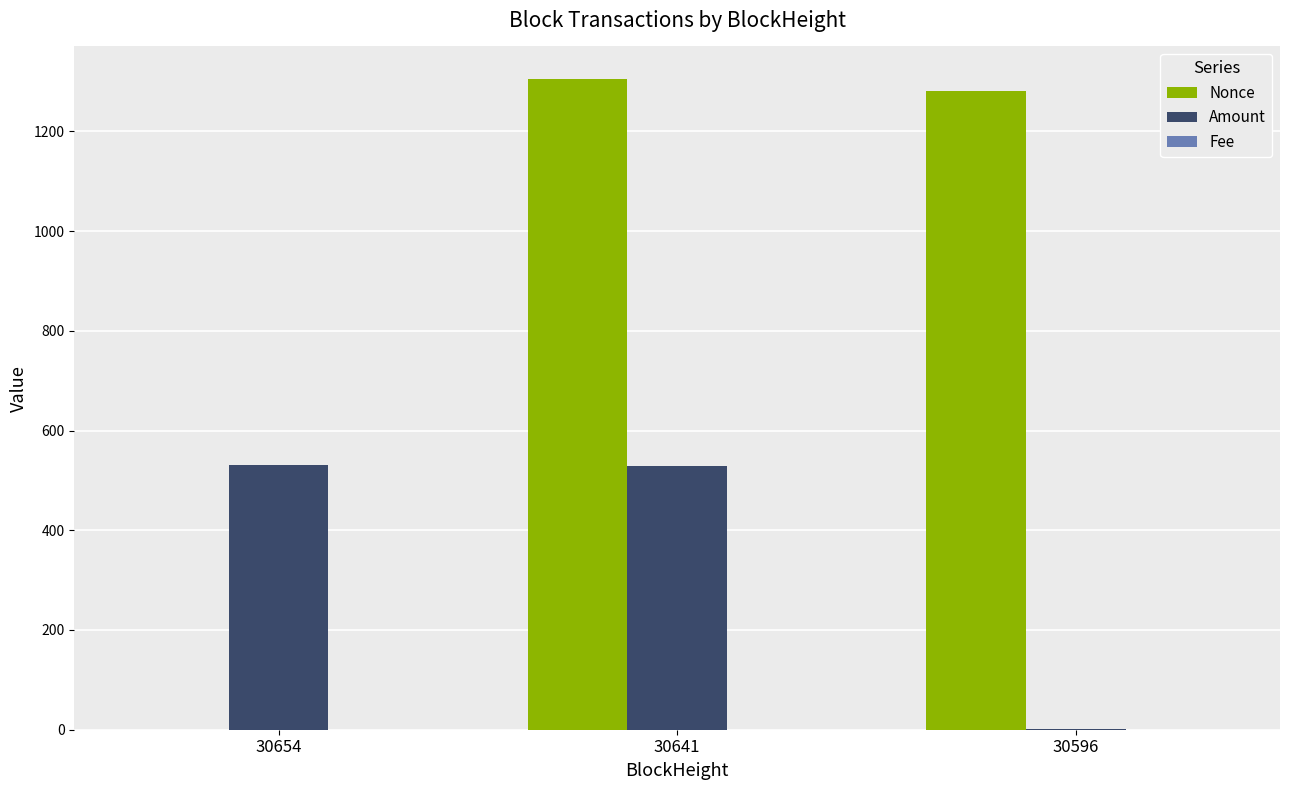

Count the number of data series in this chart.

3